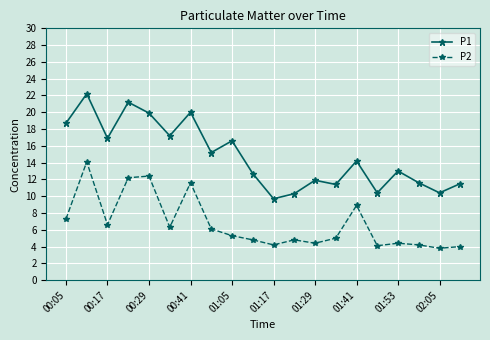

True or false: P2 and P1 intersect in this chart.

False